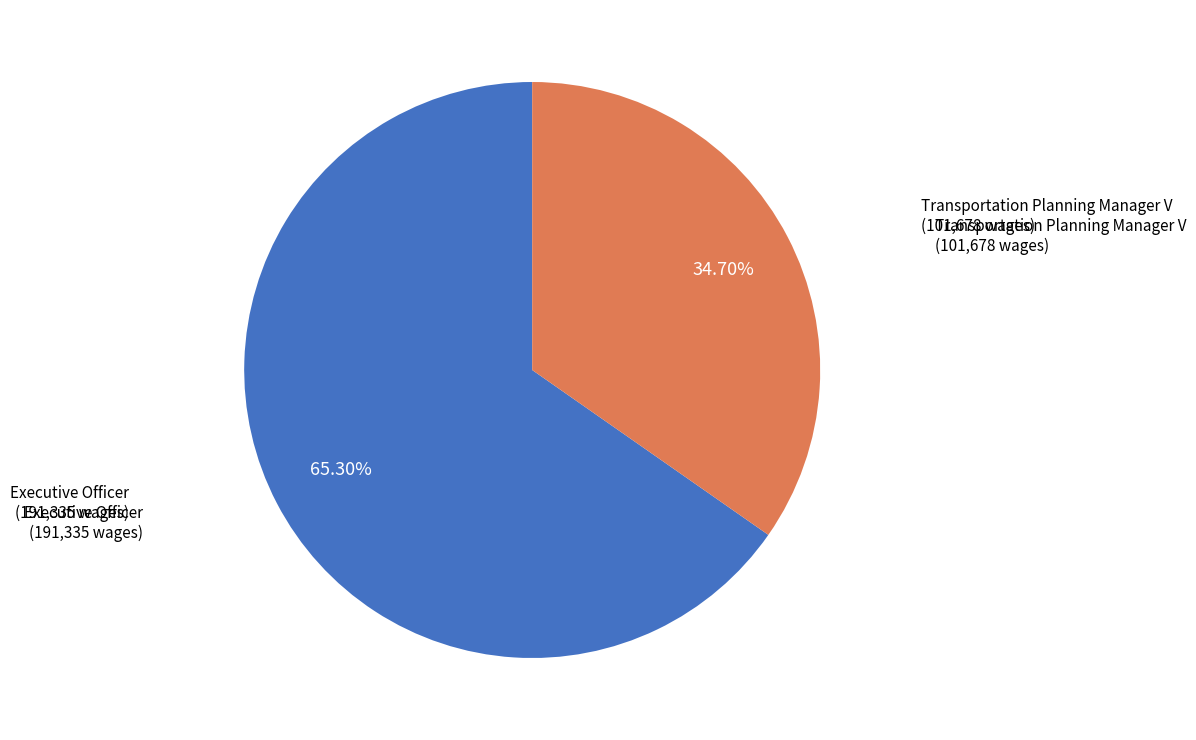

What is the smallest slice in the pie chart?

Transportation Planning Manager V